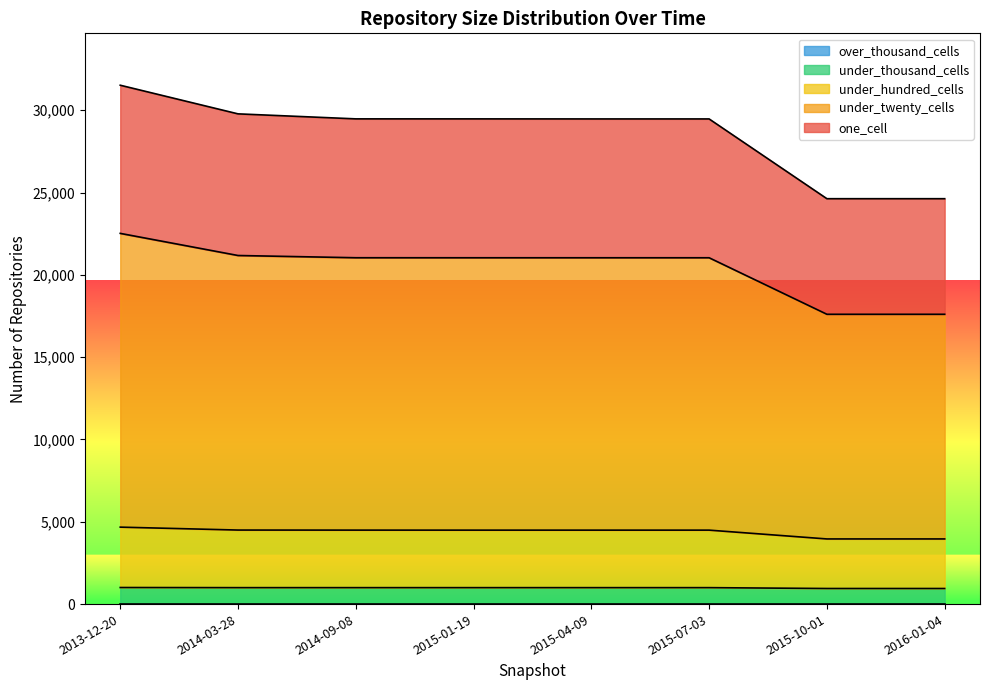

At which category is the sum across all series the highest?

2013-12-20